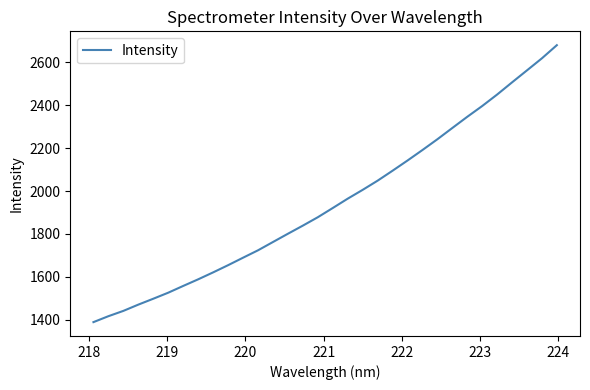

Reading left to right, transcribe all the data shown in this chart.

1389.1	1416.7	1441.5	1470.7	1498.1	1526.3	1557.8	1588.6	1621.0	1654.5	1689.4	1723.8	1762.5	1801.0	1838.9	1878.0	1921.0	1964.5	2005.6	2048.4	2094.8	2142.3	2191.2	2241.4	2293.9	2346.0	2396.3	2449.8	2506.6	2562.5	2618.7	2680.0